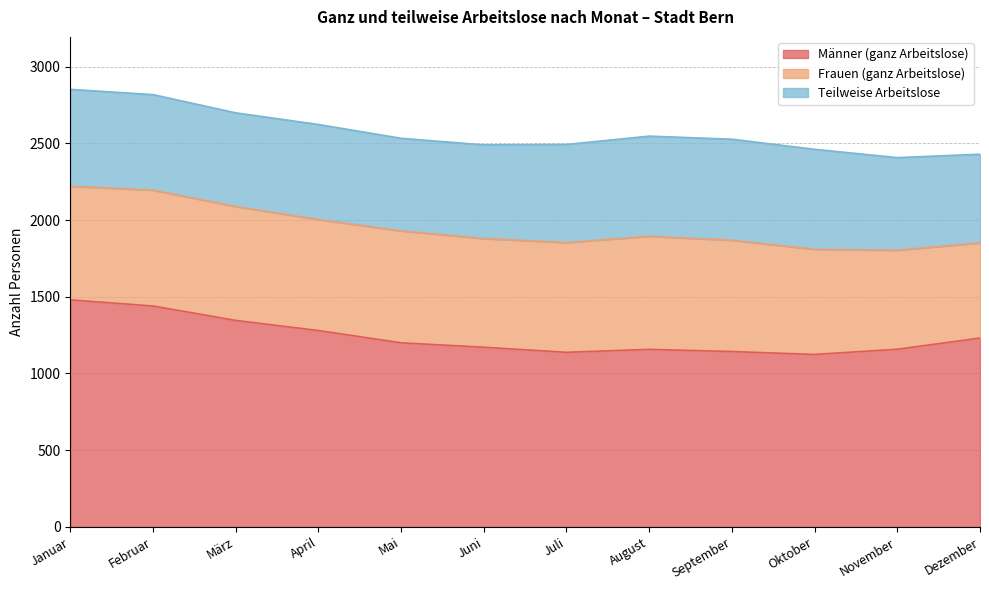

What is the label of the 2nd point from the right?

November